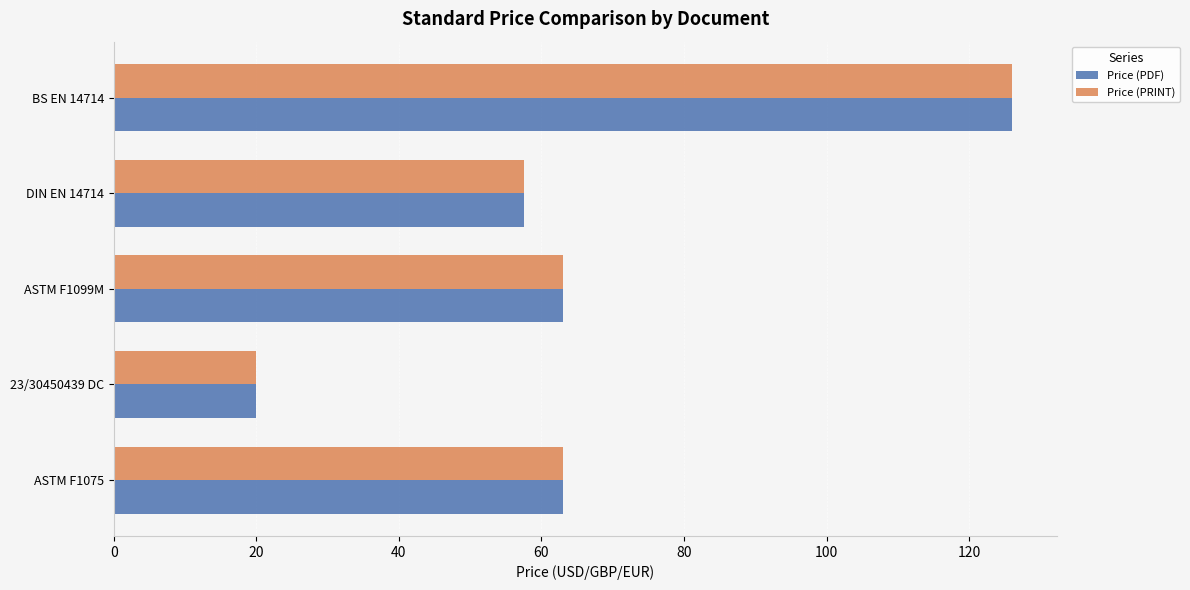

What is the difference between the second highest and second lowest values in the Price (PRINT) series?

5.4